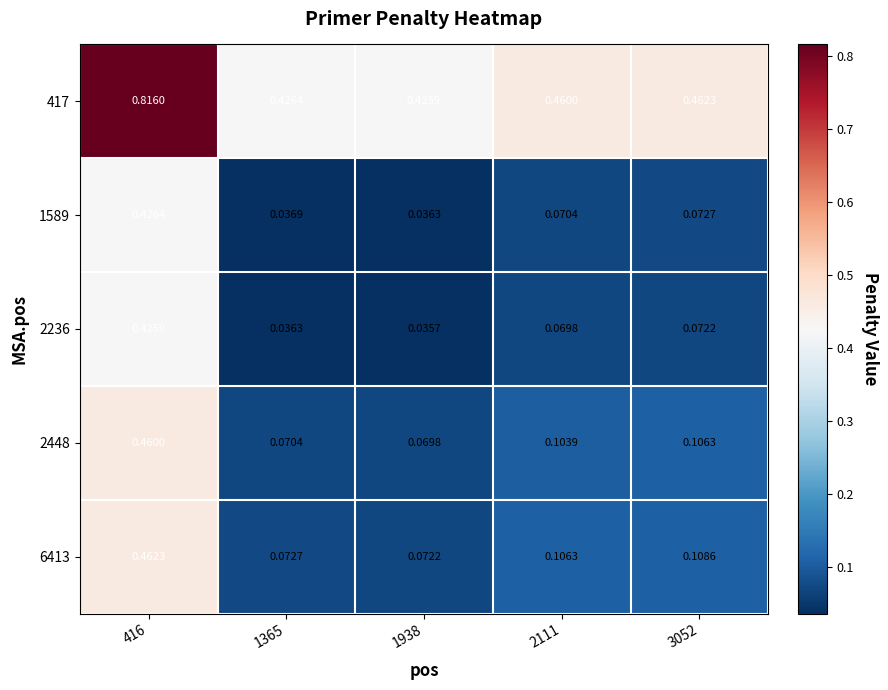

Is the value of 2448 at 416 greater than the value of 6413 at 1365?

Yes